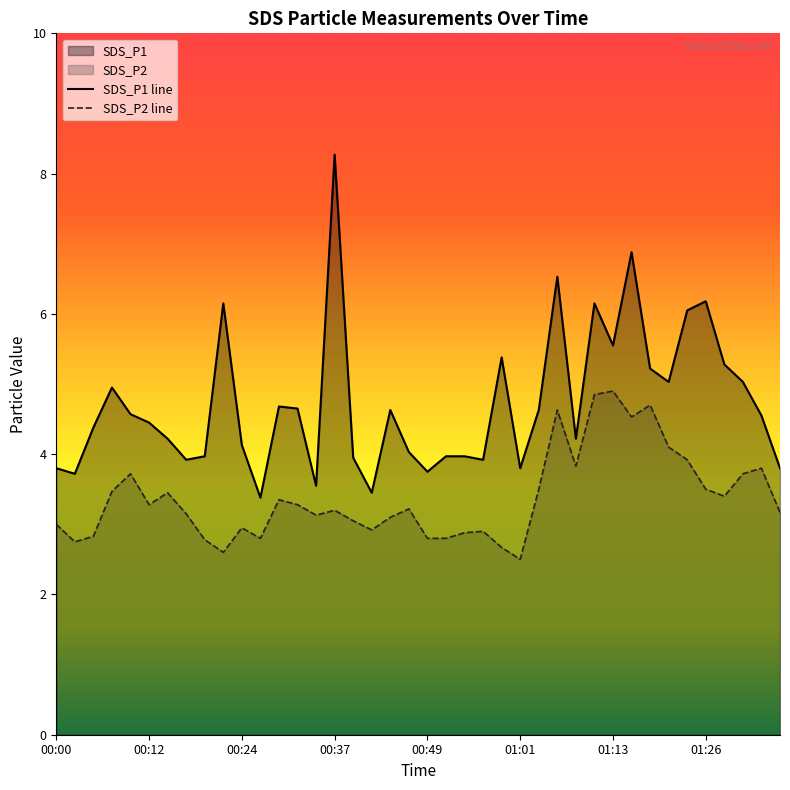

Is it true that SDS_P1 equals 4.6 at 01:04?

True